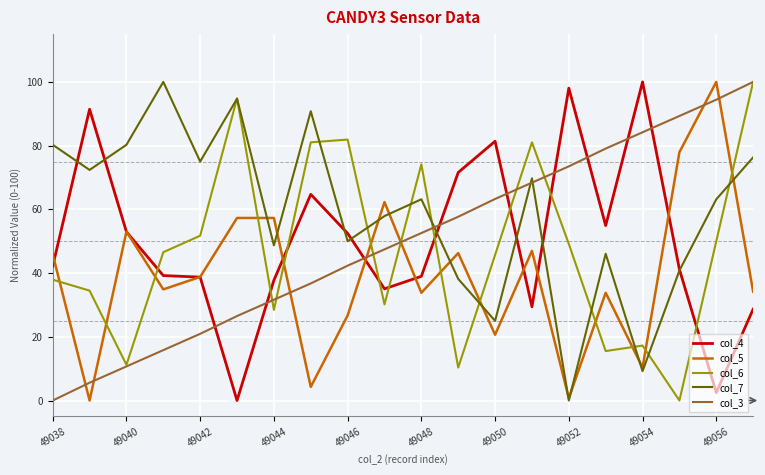

Does the chart display data point markers on the line(s)?

No